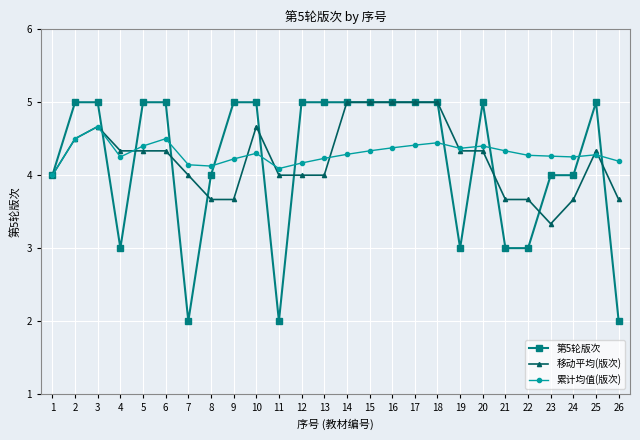

Which category has the lowest value in the 移动平均(版次) series?

23